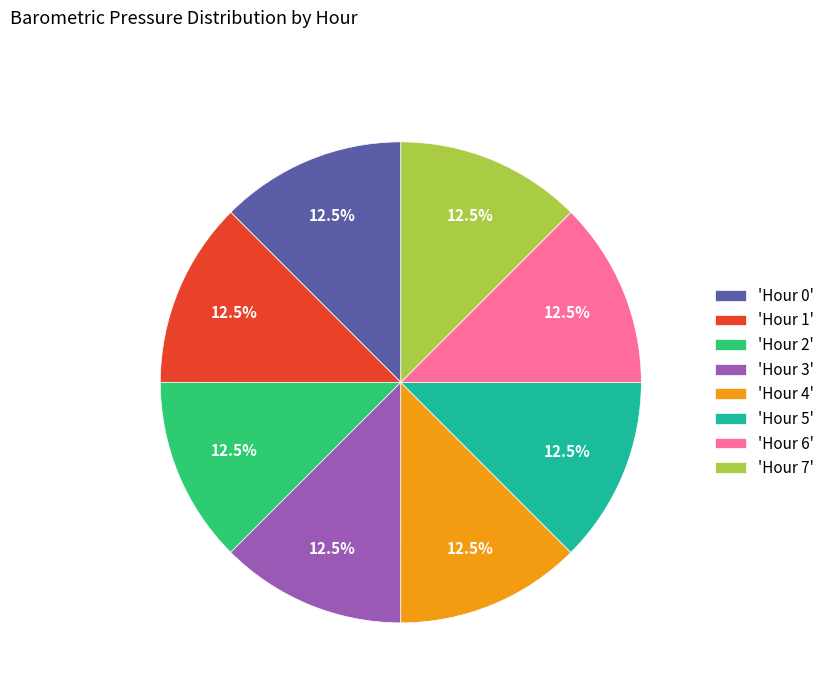

Do 'Hour 4' and 'Hour 0' together represent more than half of the pie?

No